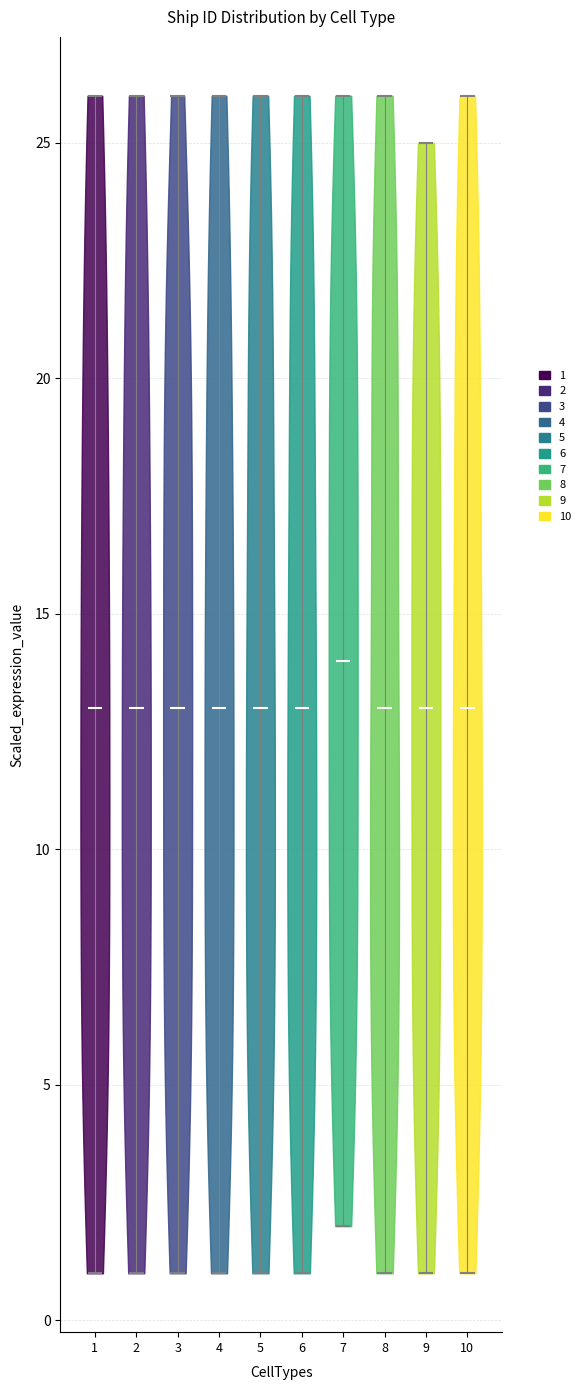

Which violin has the highest median line?

7